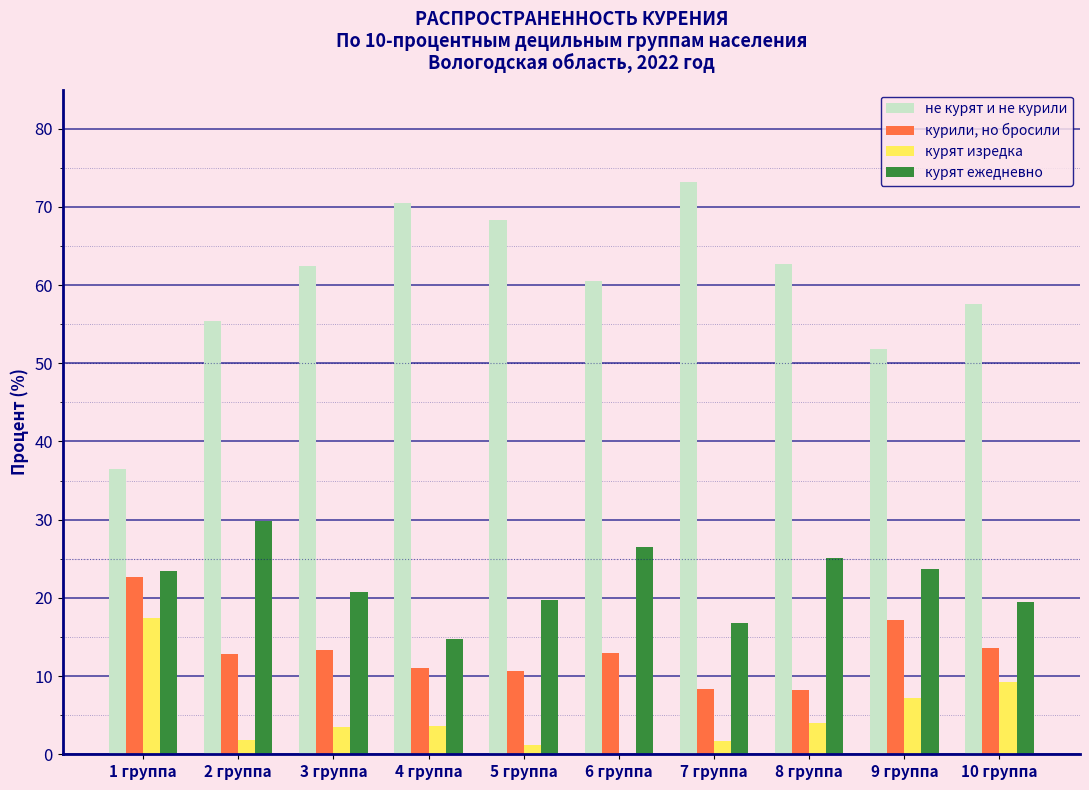

Is it true that не курят и не курили equals 85.7 at 2 группа?

False